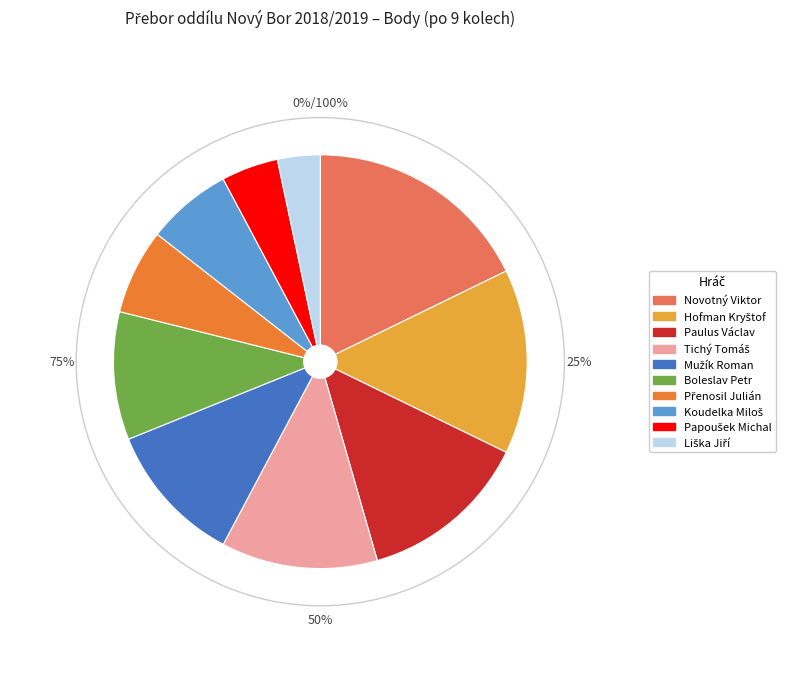

How much of the chart is everything except Boleslav Petr?

90.0%